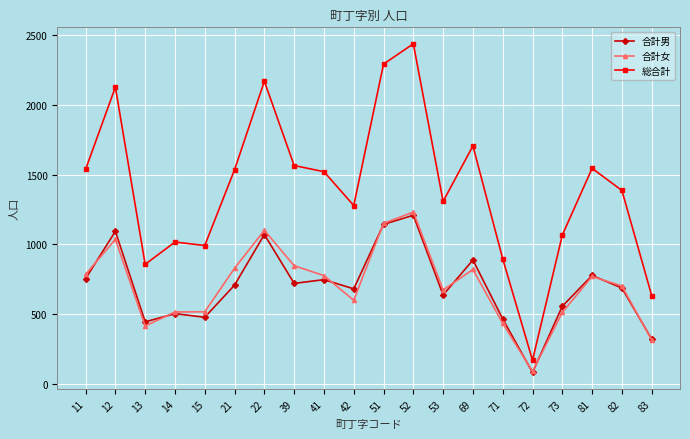

What is the value of the 合計男 point at the 6th from the left?

707